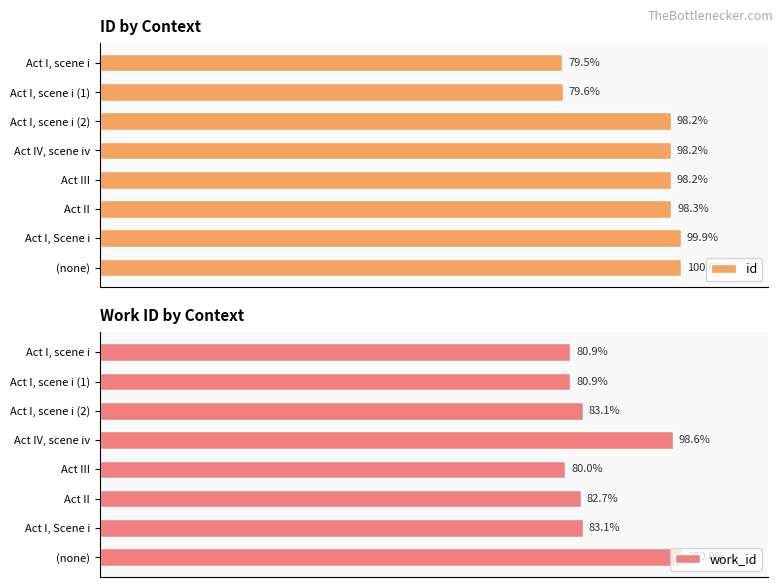

Which category has the lowest value in the id series?

Act I, scene i